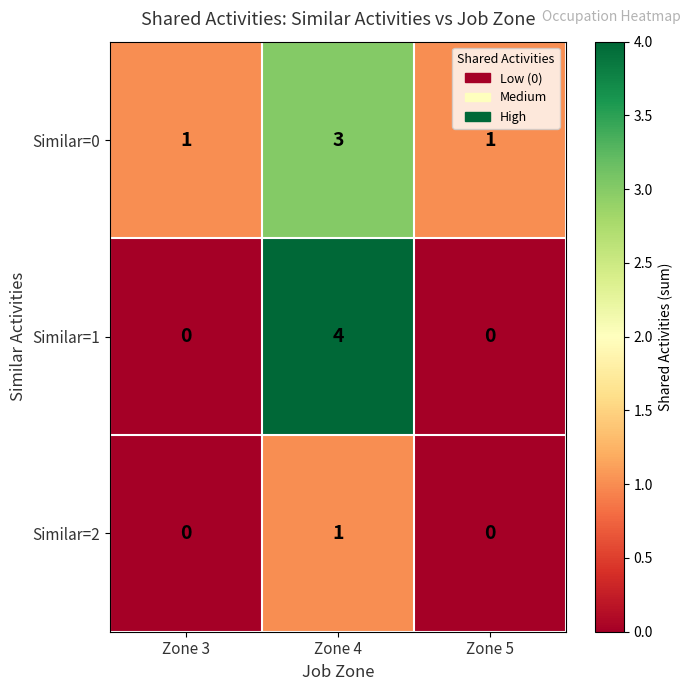

What is the spread (max minus min) of values at Zone 5?

1